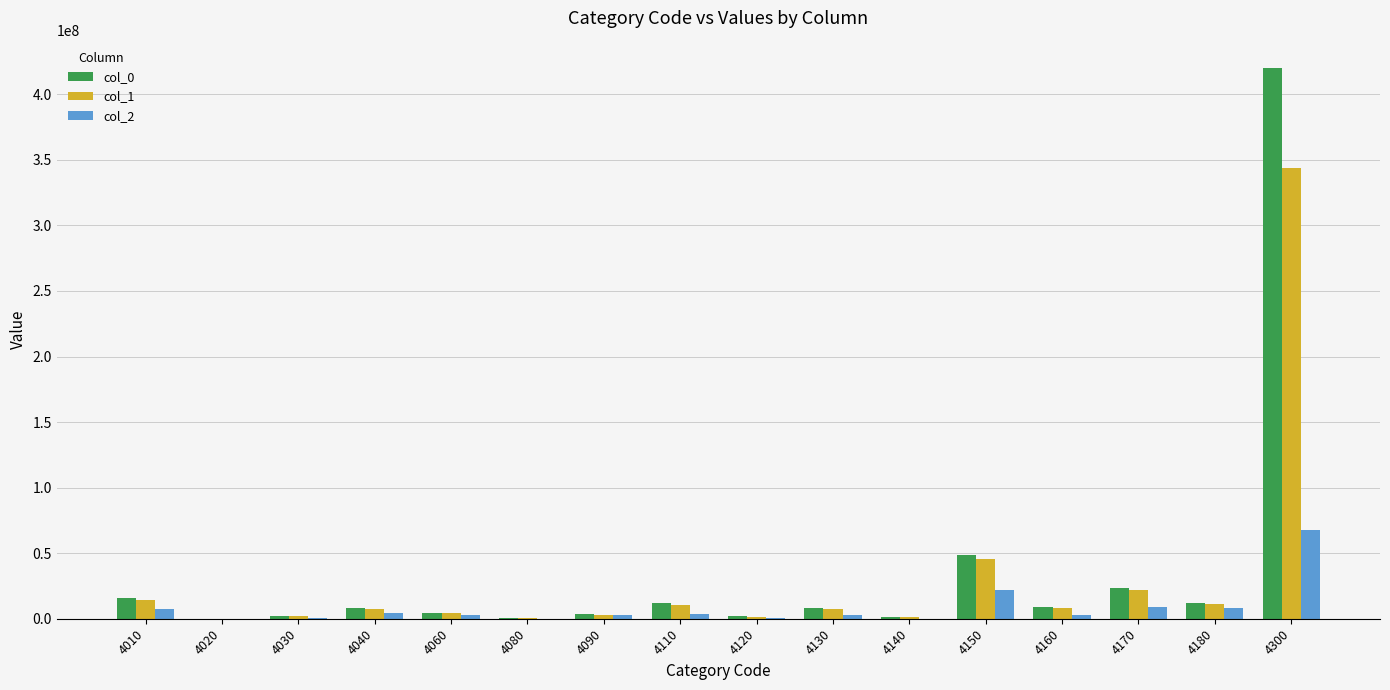

At which category is the sum across all series the highest?

4300